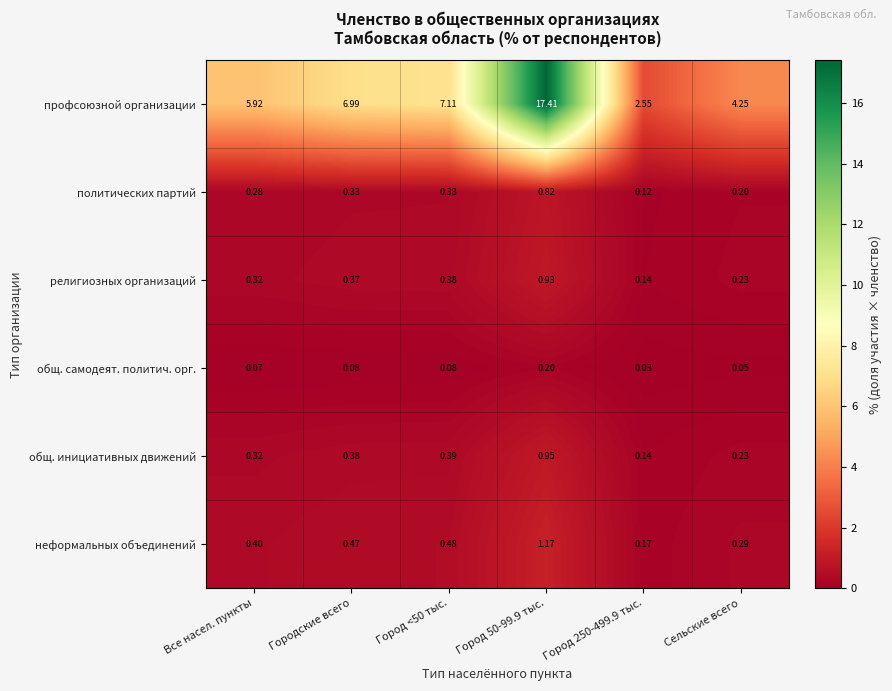

Which series changed the most between Все насел. пункты and Городские всего?

профсоюзной организации